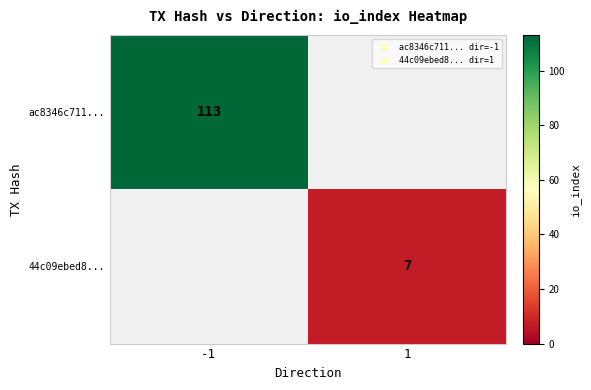

What is the highest value of the 44c09ebed8... series?

7